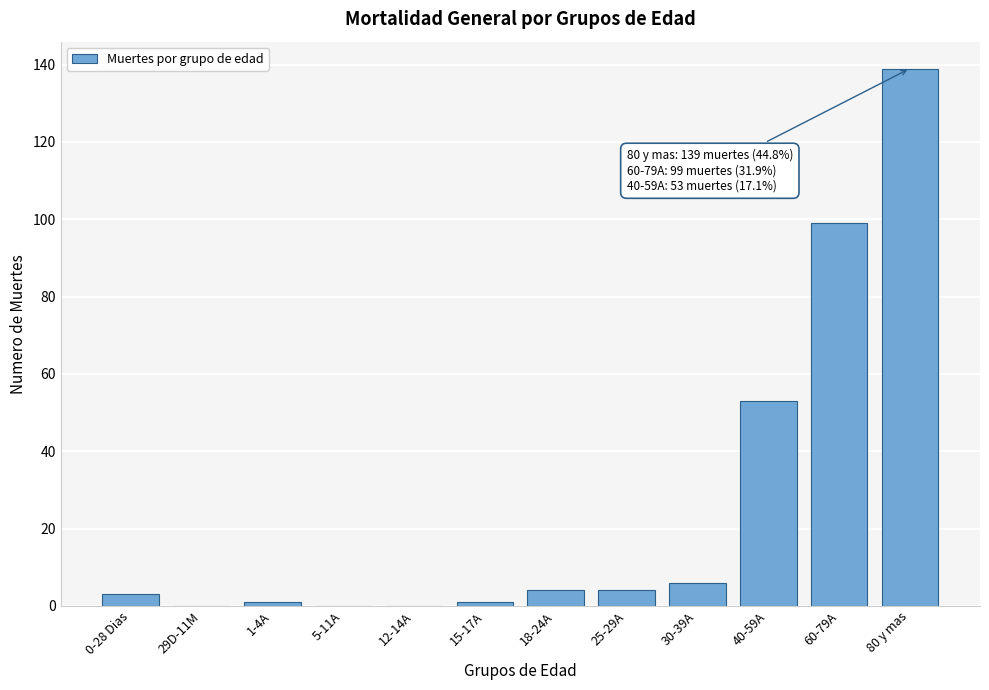

Reading left to right, what are all the values shown in this chart?

0-28 Dias=3	29D-11M=0	1-4A=1	5-11A=0	12-14A=0	15-17A=1	18-24A=4	25-29A=4	30-39A=6	40-59A=53	60-79A=99	80 y mas=139